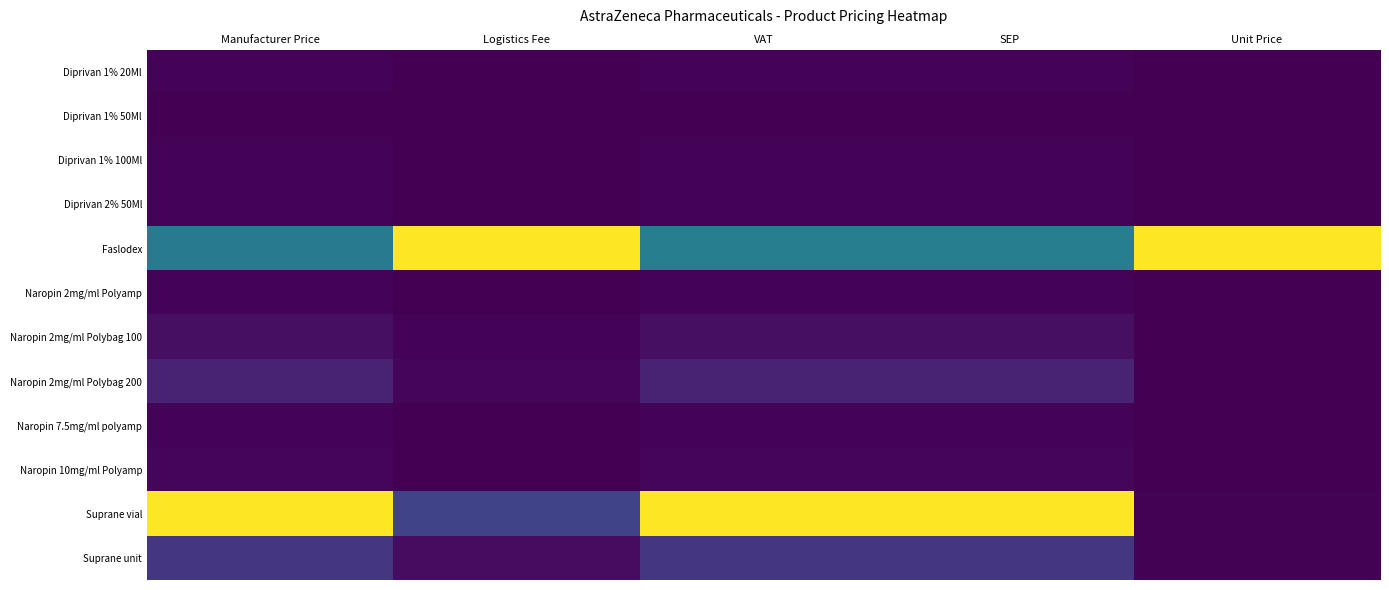

Rank the series by their maximum value, from highest to lowest.

Faslodex, Suprane vial, Suprane unit, Naropin 2mg/ml Polybag 200, Naropin 2mg/ml Polybag 100, Naropin 10mg/ml Polyamp, Naropin 2mg/ml Polyamp, Naropin 7.5mg/ml polyamp, Diprivan 2% 50Ml, Diprivan 1% 20Ml, Diprivan 1% 100Ml, Diprivan 1% 50Ml